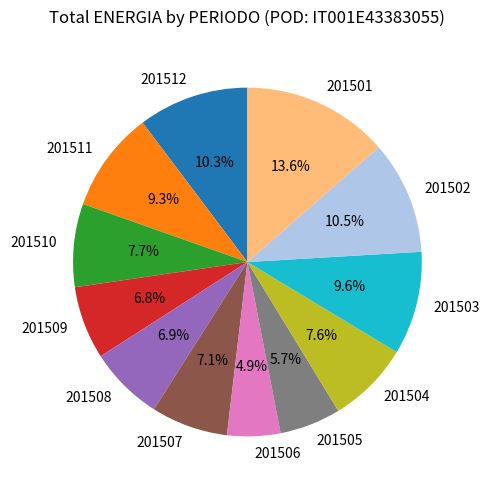

To the nearest percent, what is the combined percentage of 201506 and 201511?

14%